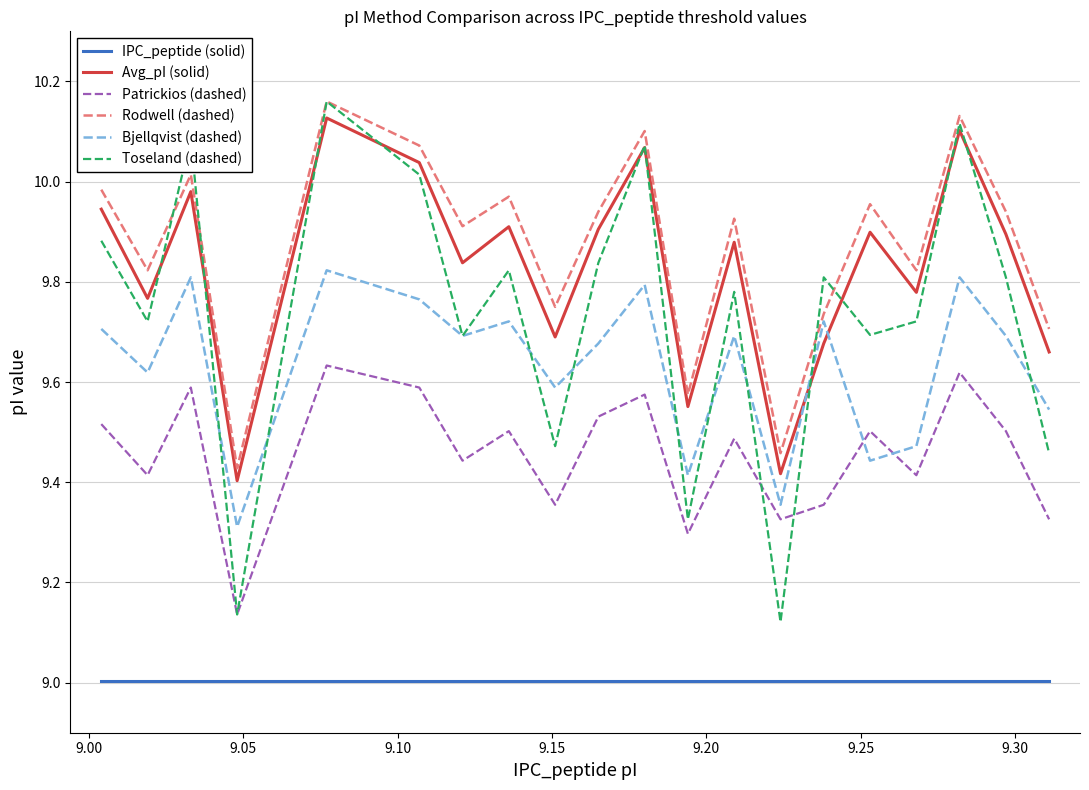

True or false: Patrickios (dashed) and Rodwell (dashed) intersect in this chart.

False